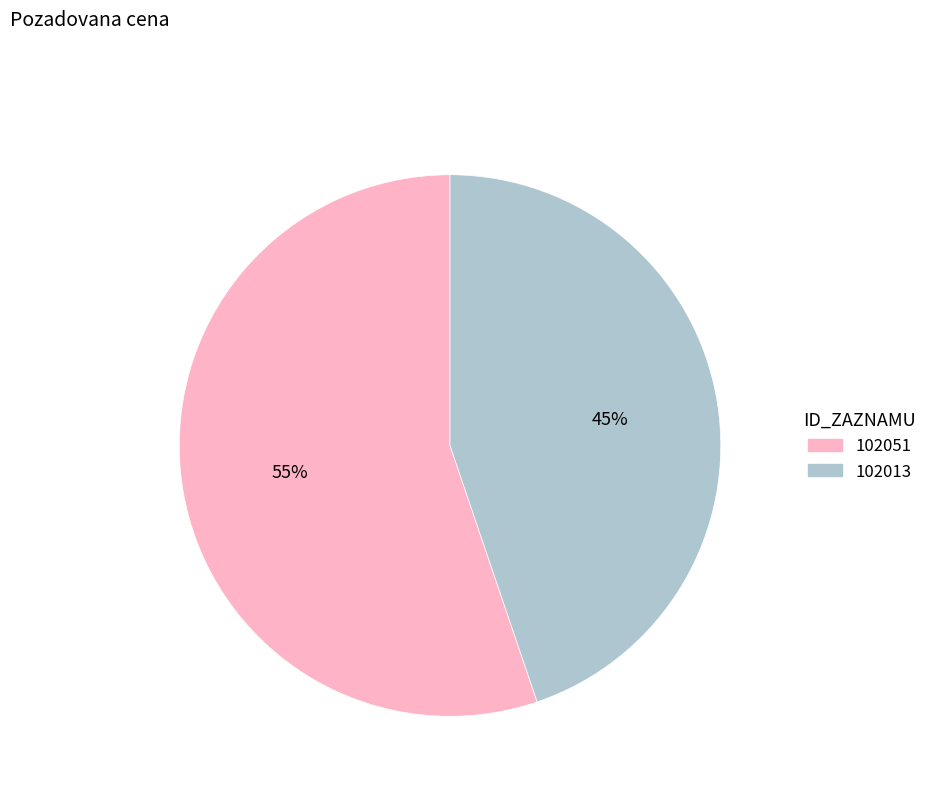

Is it true that 102013 is 57% of the pie?

False